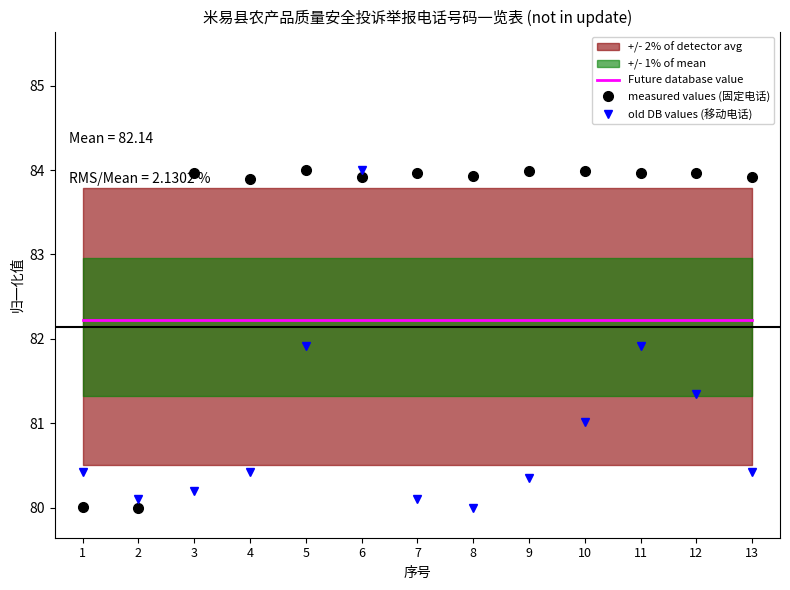

Between which two adjacent categories do measured values (固定电话) and old DB values (移动电话) first intersect?

2 and 3